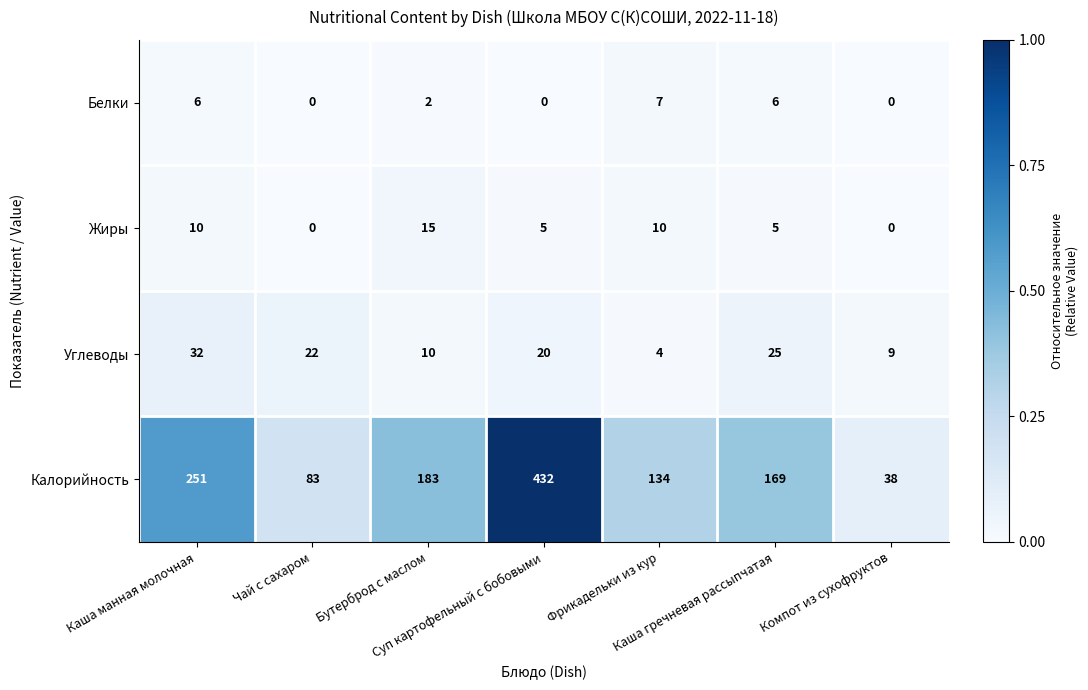

What is the spread (max minus min) of values at Каша манная молочная?

245